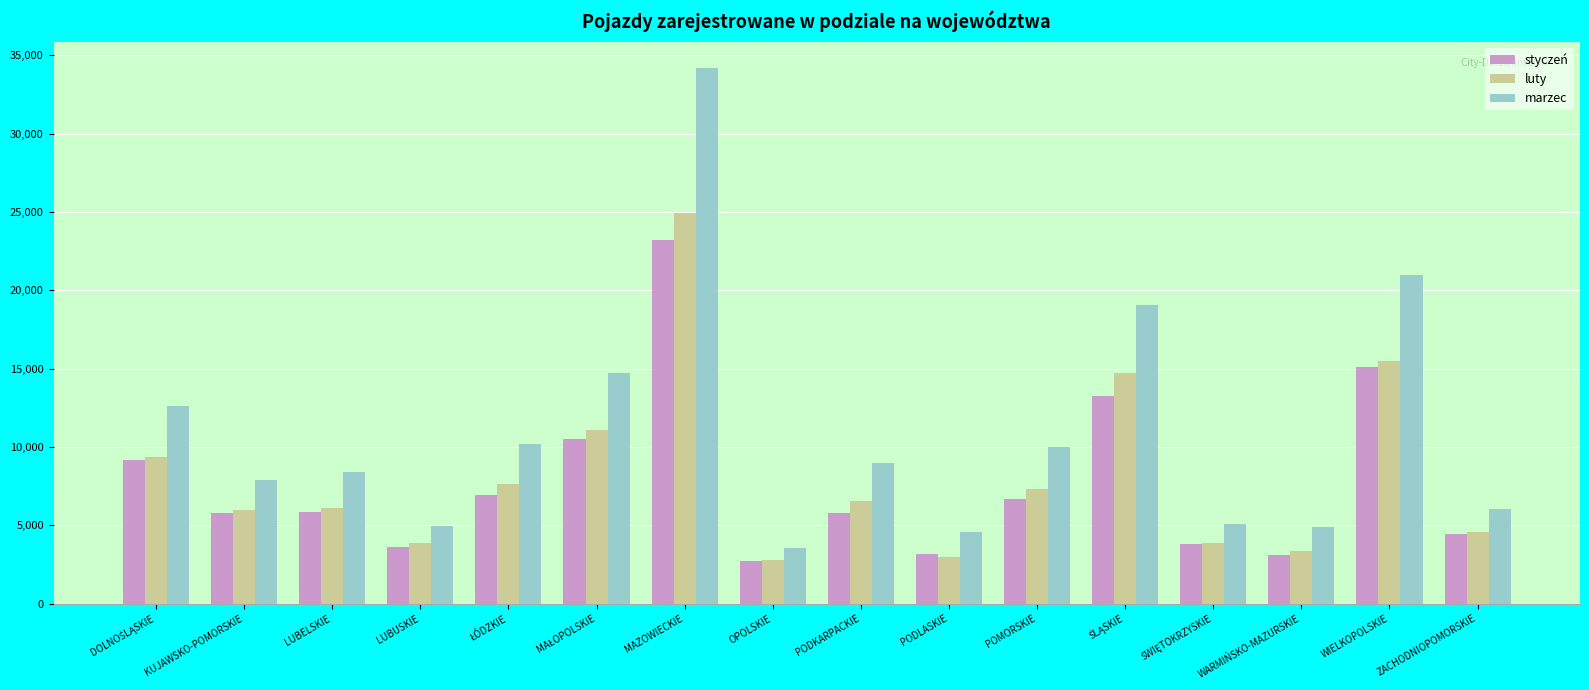

What is the total value across all series at WARMIŃSKO-MAZURSKIE?

11375